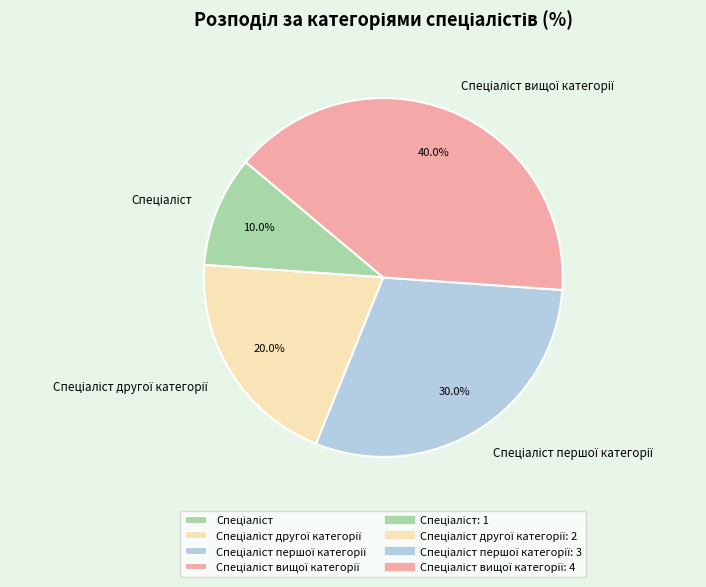

How many segments does this pie chart have?

4